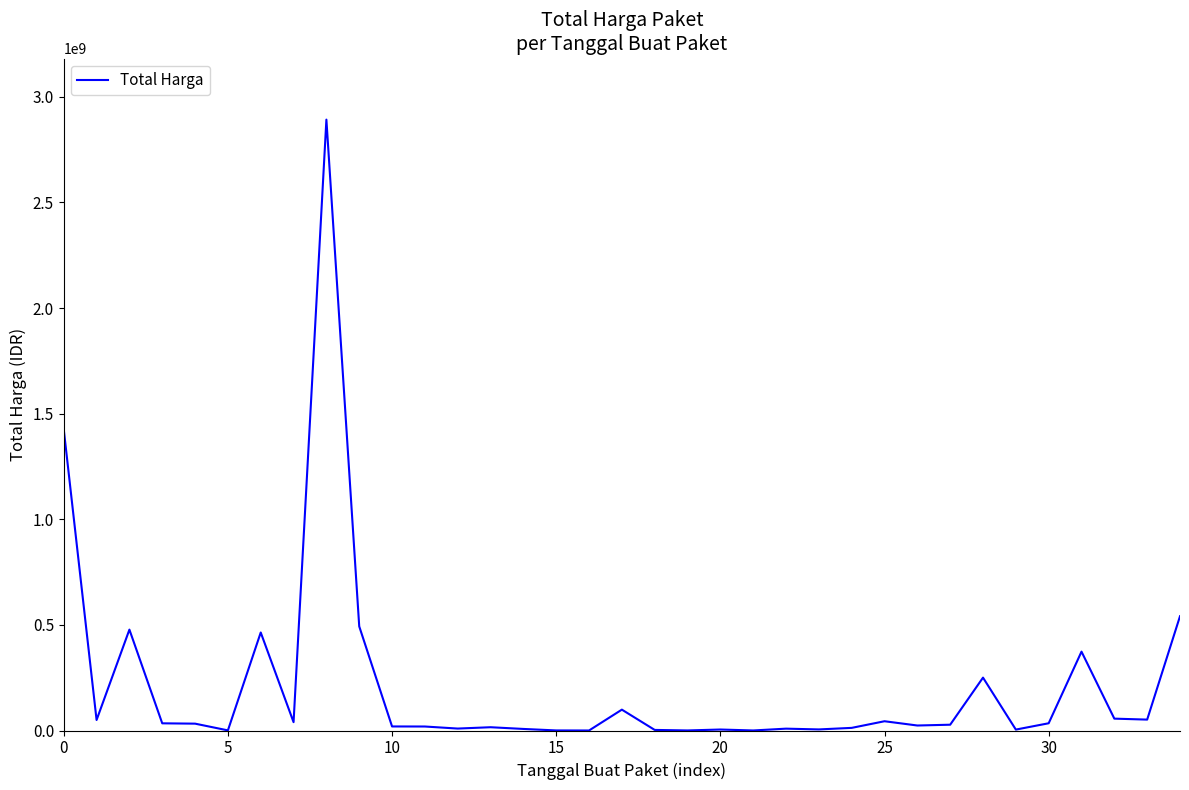

What is the difference between the maximum and minimum values?

2892044000